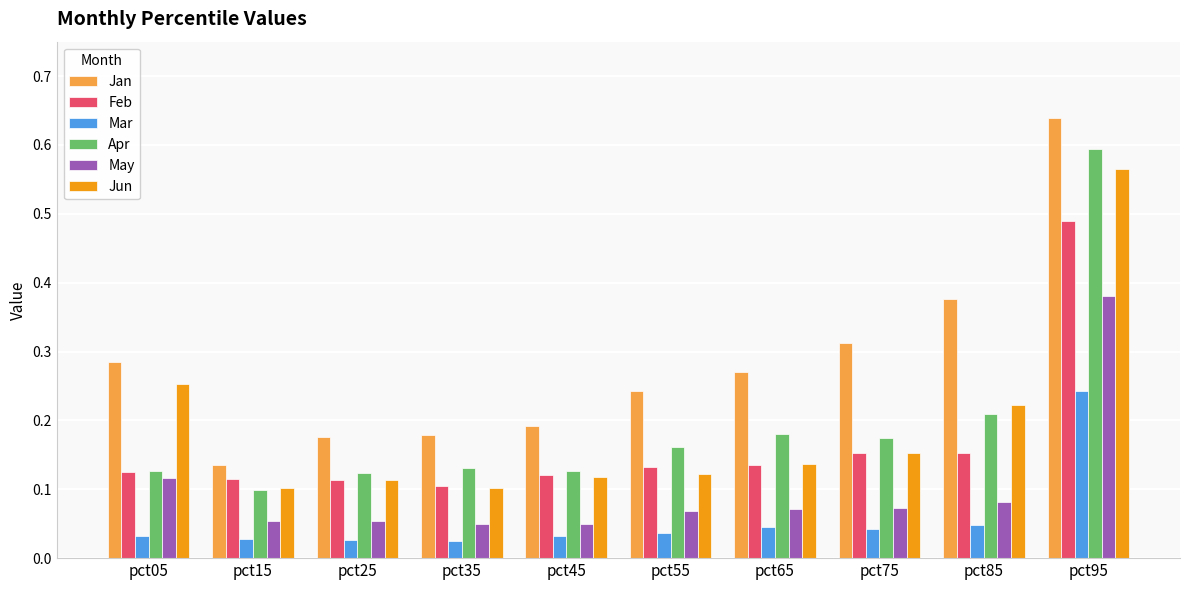

How many Mar values are between 0 and 1?

10